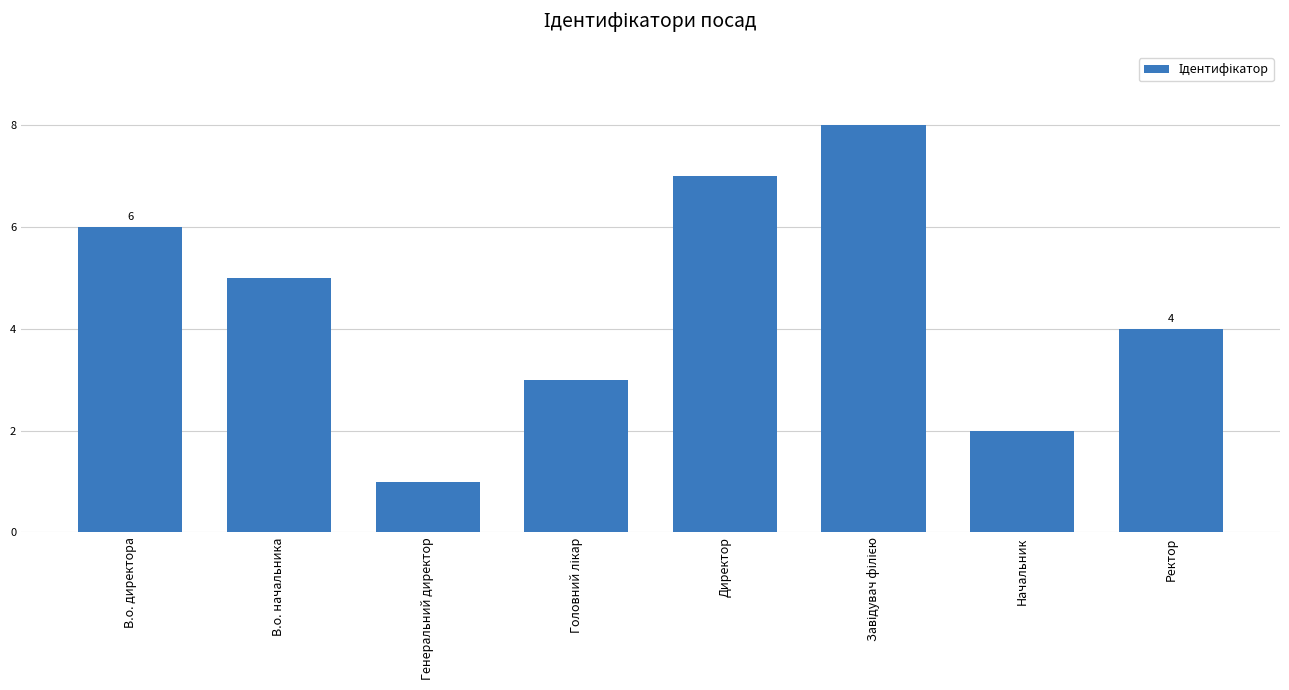

What is the difference between the maximum and minimum values?

7